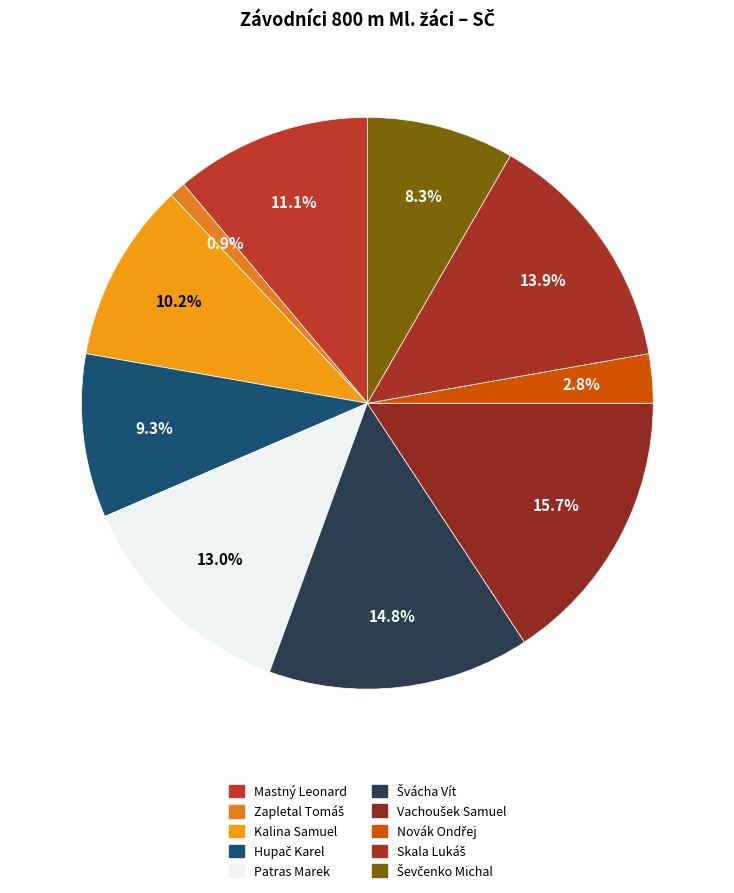

Which slice is the largest?

Vachoušek Samuel